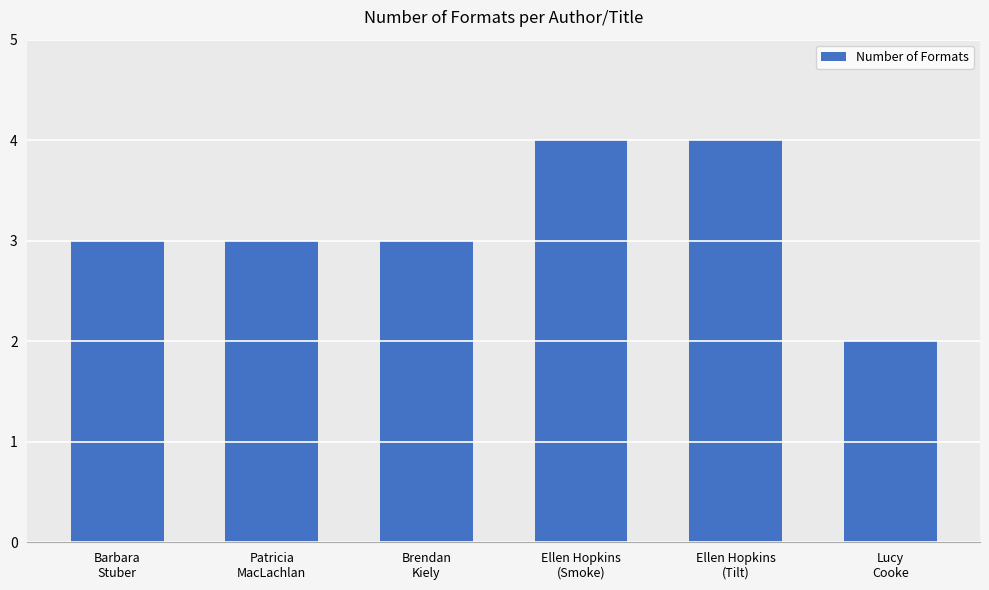

Reading right to left, transcribe all the data shown in this chart.

Lucy
Cooke=2	Ellen Hopkins
(Tilt)=4	Ellen Hopkins
(Smoke)=4	Brendan
Kiely=3	Patricia
MacLachlan=3	Barbara
Stuber=3